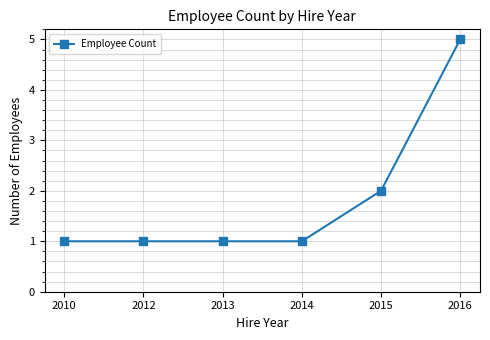

What is the value of the 6th point from the left?

5